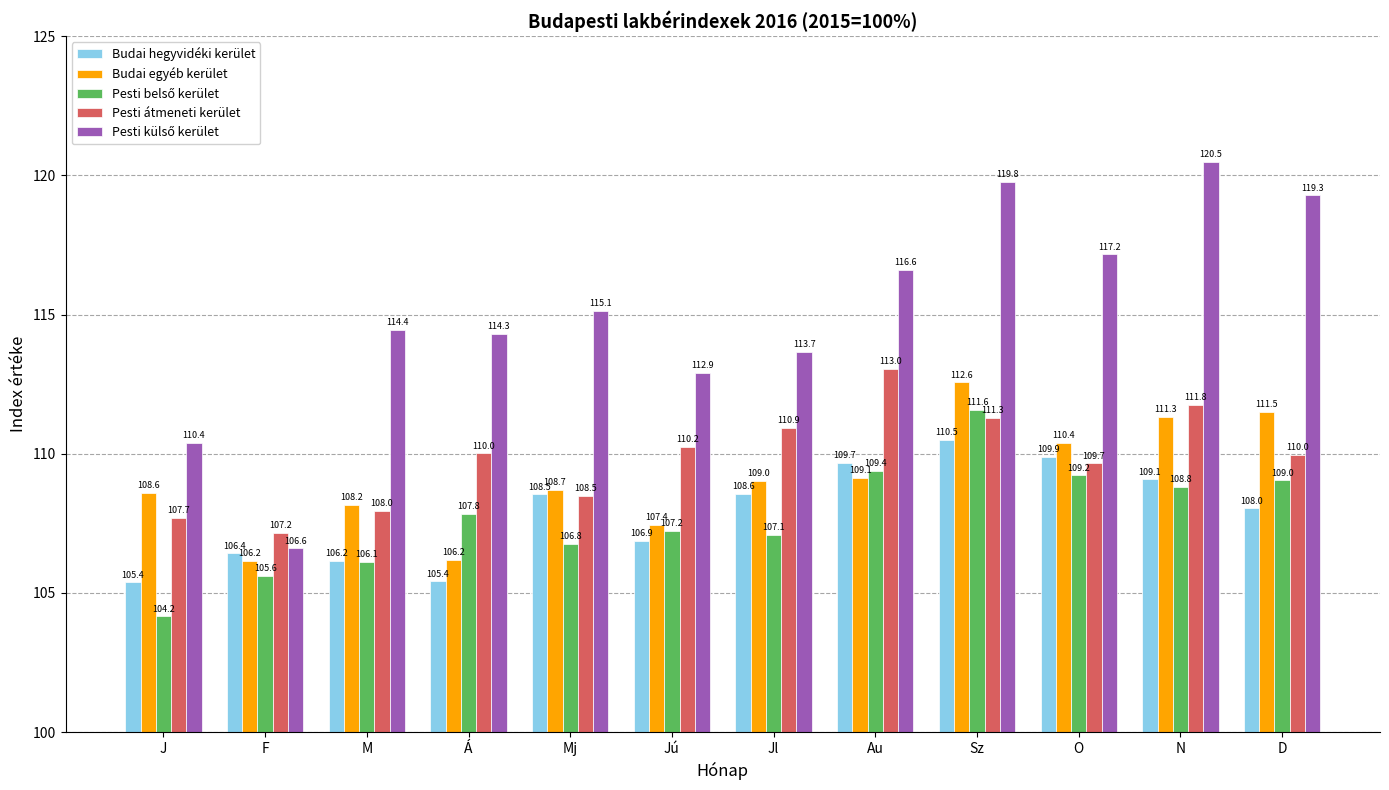

What is the difference between the highest and lowest values at F?

1.6